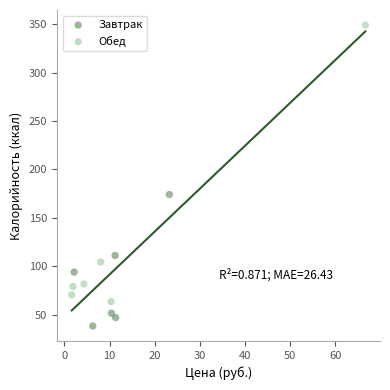

What are all the series names shown in the legend?

Завтрак, Обед